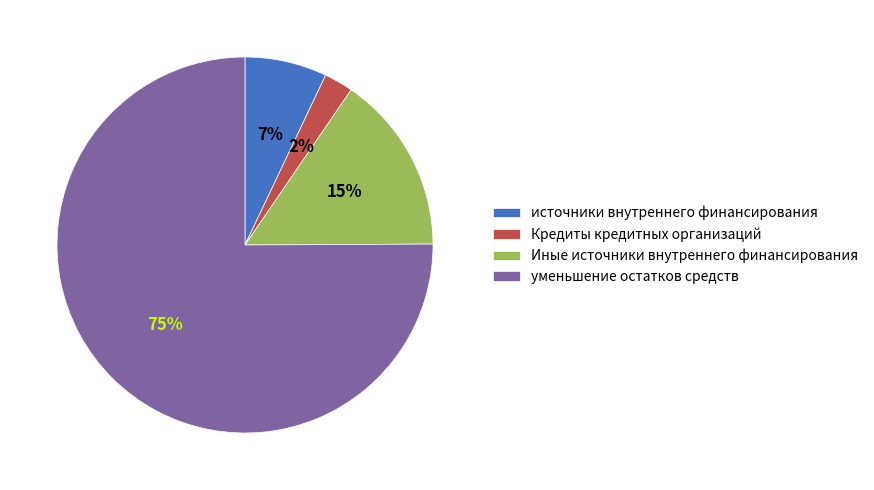

Does уменьшение остатков средств represent more than half of the total?

Yes